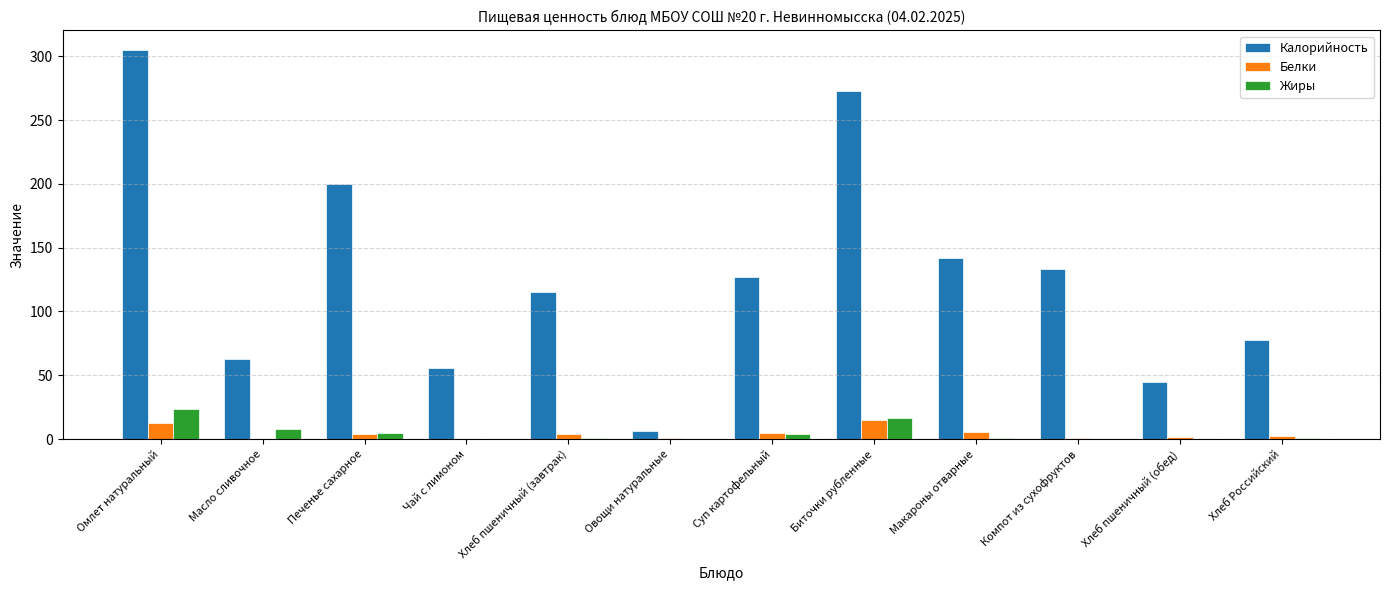

Where does the Калорийность series first go above 127?

Омлет натуральный